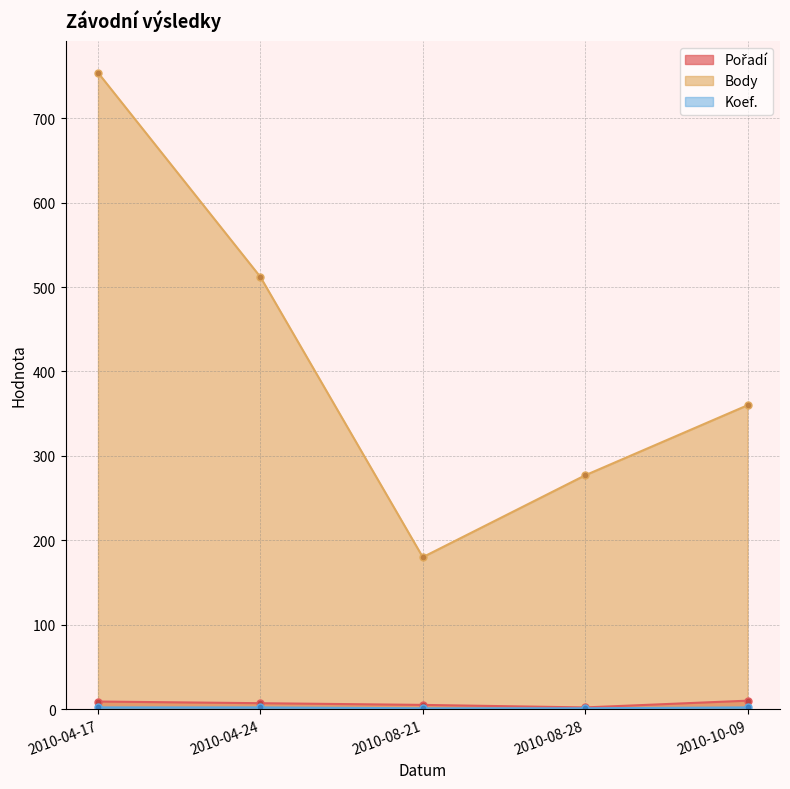

Which series has the largest total across all categories?

Body